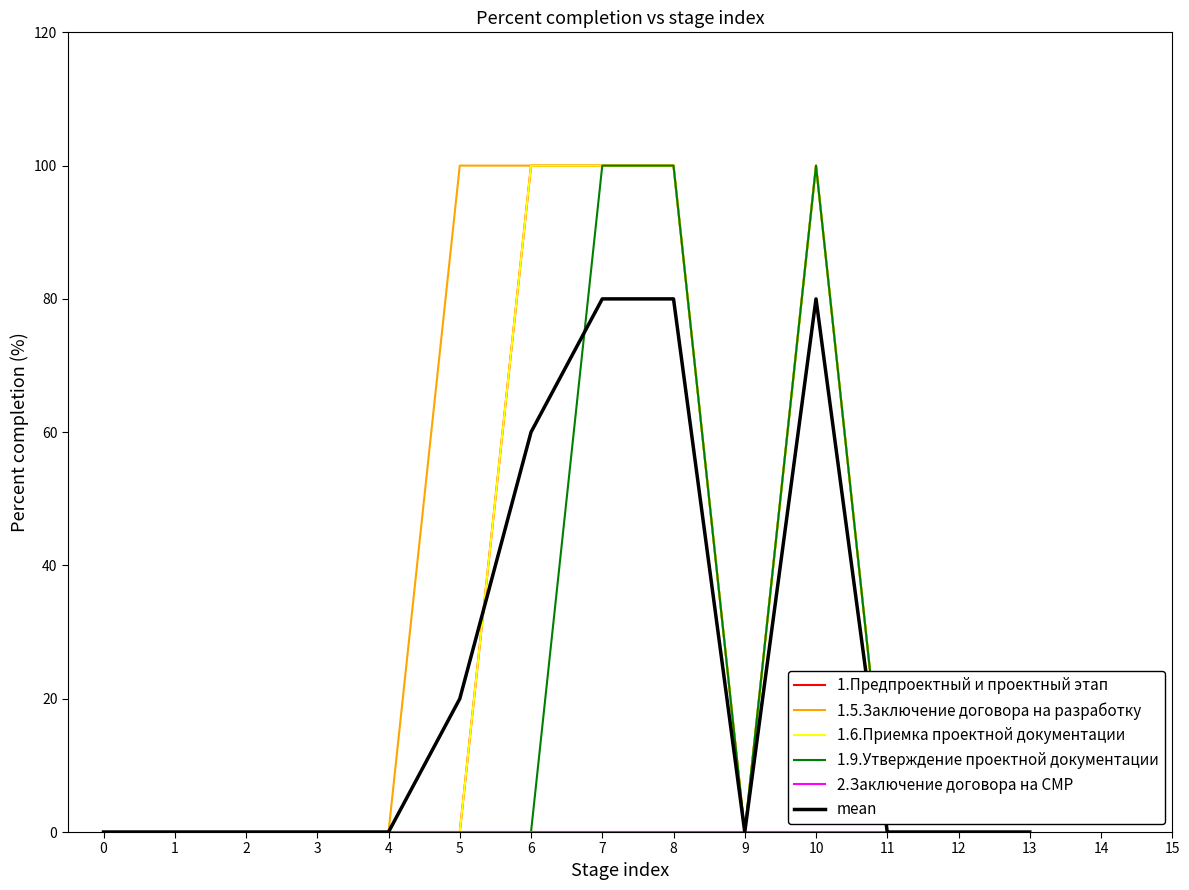

Reading right to left, extract all data points from this chart.

1.Предпроектный и проектный этап: 0	0	0	100	0	100	100	100	0	0	0	0	0	0
1.5.Заключение договора на разработку: 0	0	0	100	0	100	100	100	100	0	0	0	0	0
1.6.Приемка проектной документации: 0	0	0	100	0	100	100	100	0	0	0	0	0	0
1.9.Утверждение проектной документации: 0	0	0	100	0	100	100	0	0	0	0	0	0	0
2.Заключение договора на СМР: 0	0	0	0	0	0	0	0	0	0	0	0	0	0
mean: 0	0	0	80	0	80	80	60	20	0	0	0	0	0